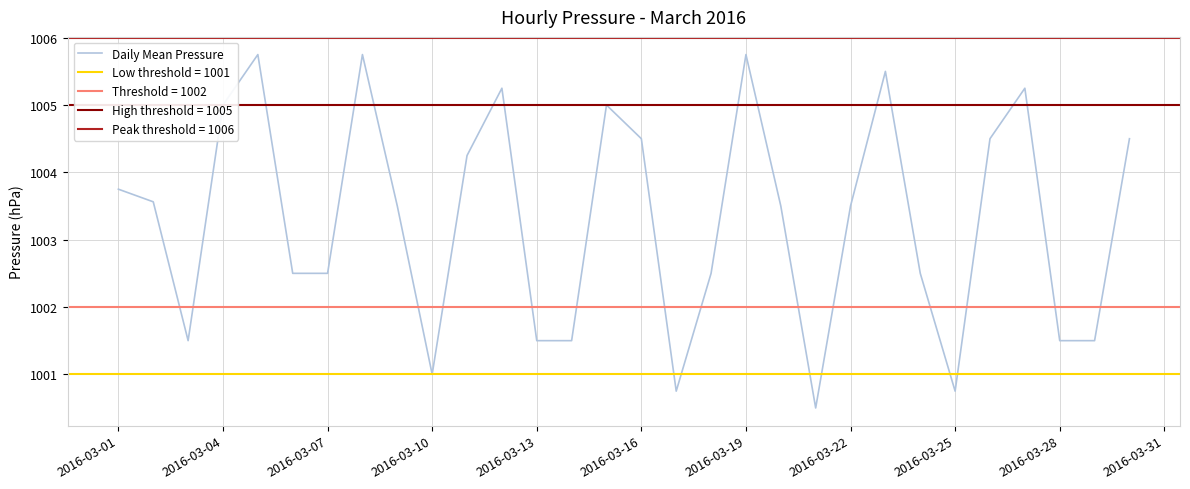

True or false: Daily Mean Pressure has a value of 1003.8 at 2016-03-01.

True